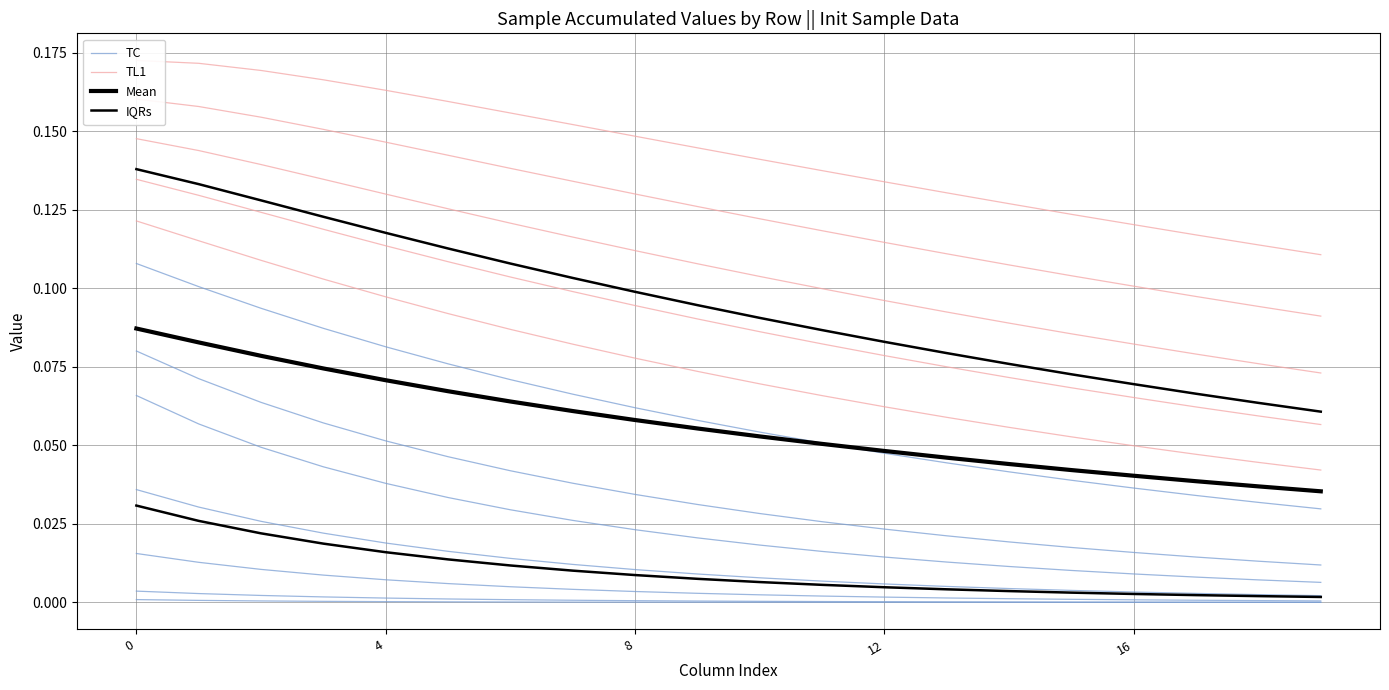

How many series are shown in this chart?

4